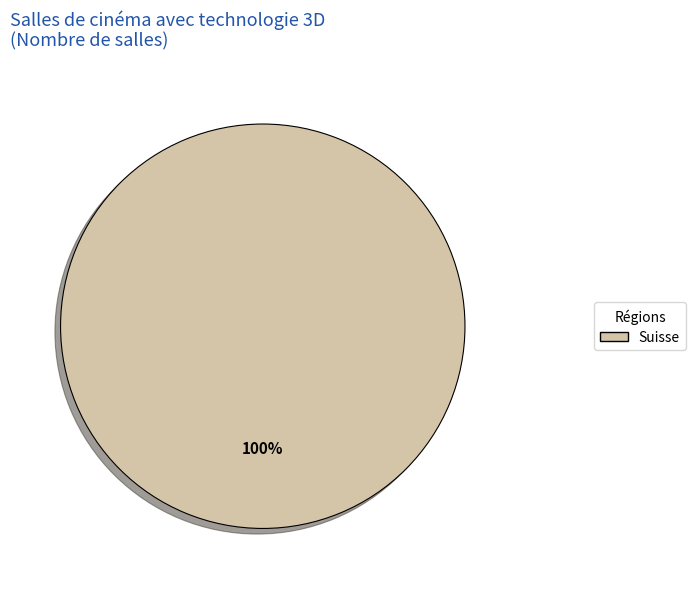

Is there any slice that represents more than half of the pie?

Yes